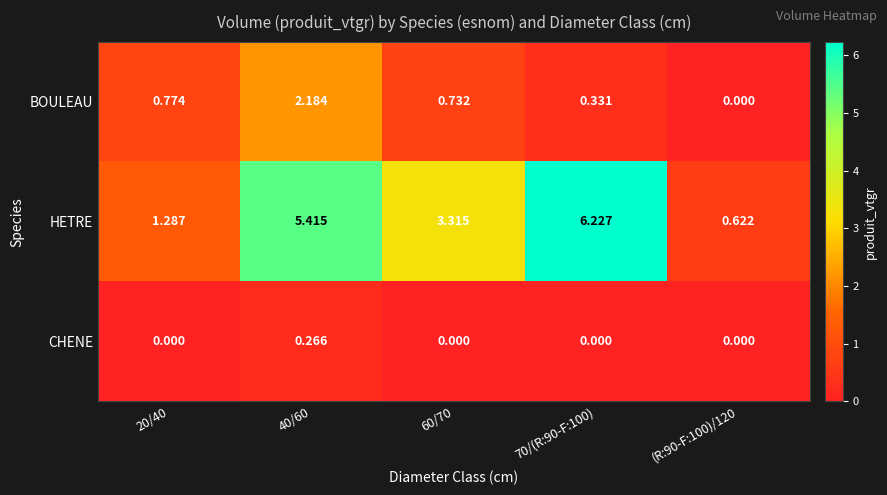

Is the value of CHENE at 70/(R:90-F:100) greater than the value of HETRE at 20/40?

No